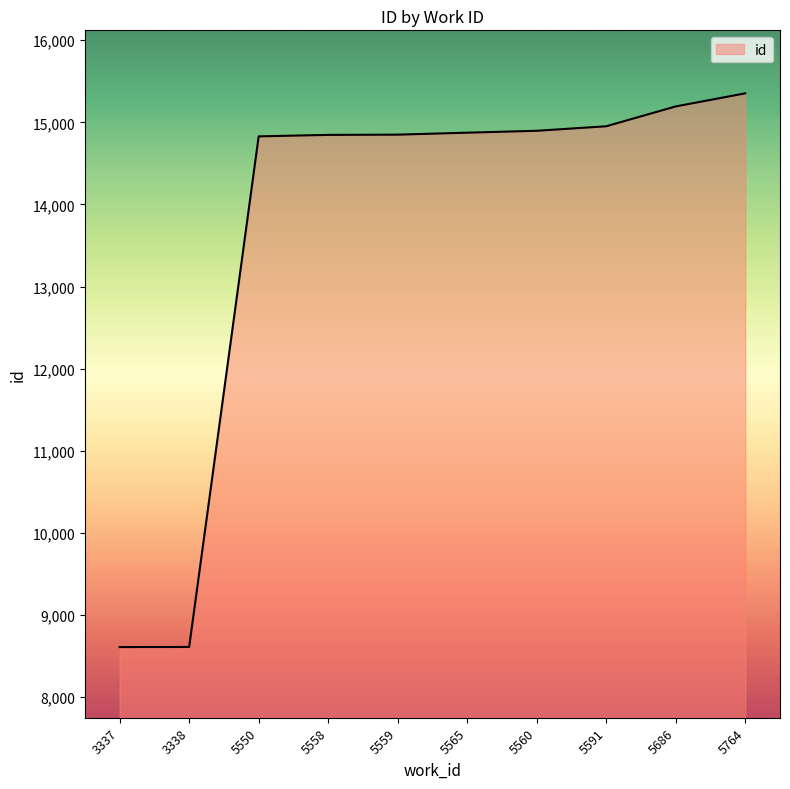

True or false: the data shows 6859 at 5558.

False